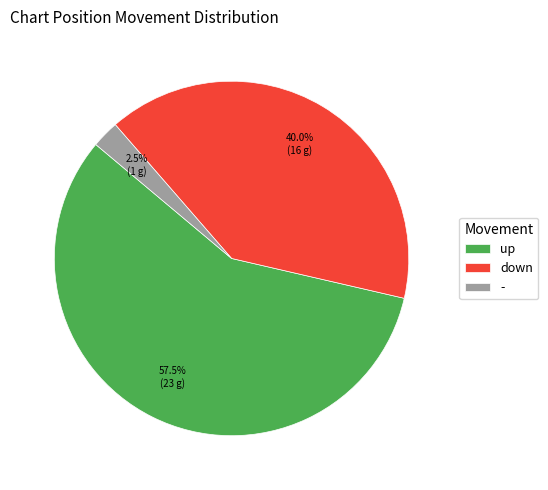

Which has a higher value, down or -?

down